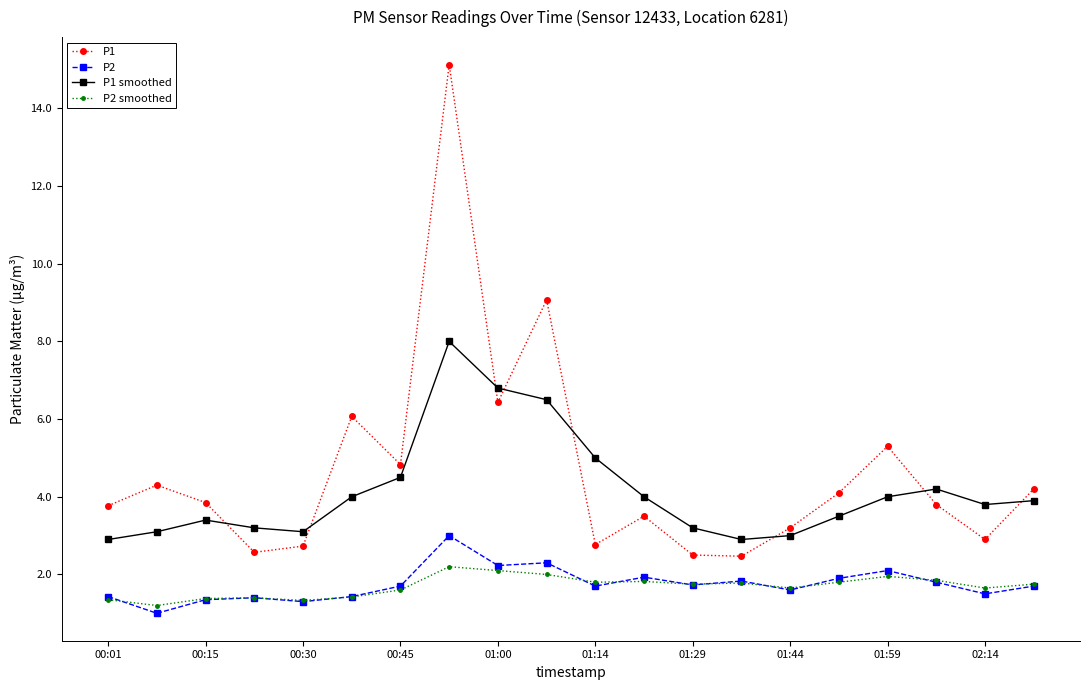

What are all the series names shown in the legend?

P1, P2, P1 smoothed, P2 smoothed